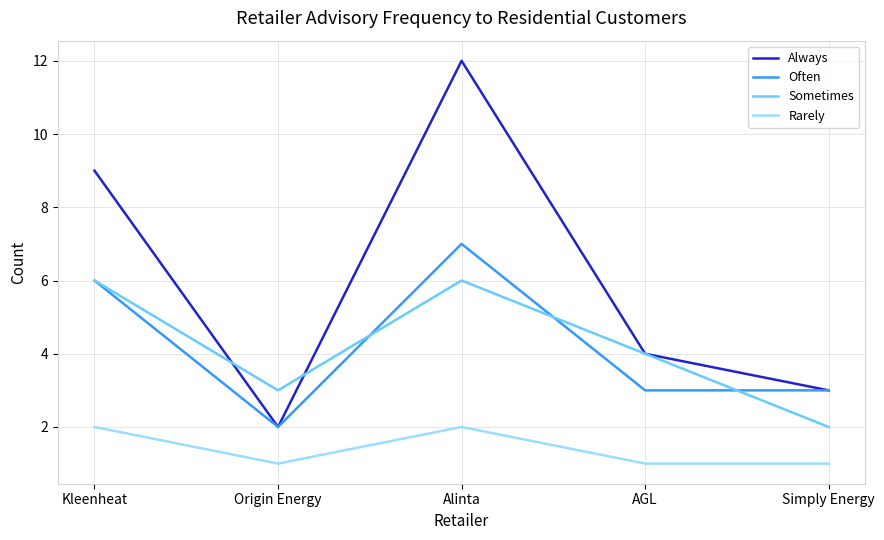

List the series in order of their peak value, lowest first.

Rarely, Sometimes, Often, Always